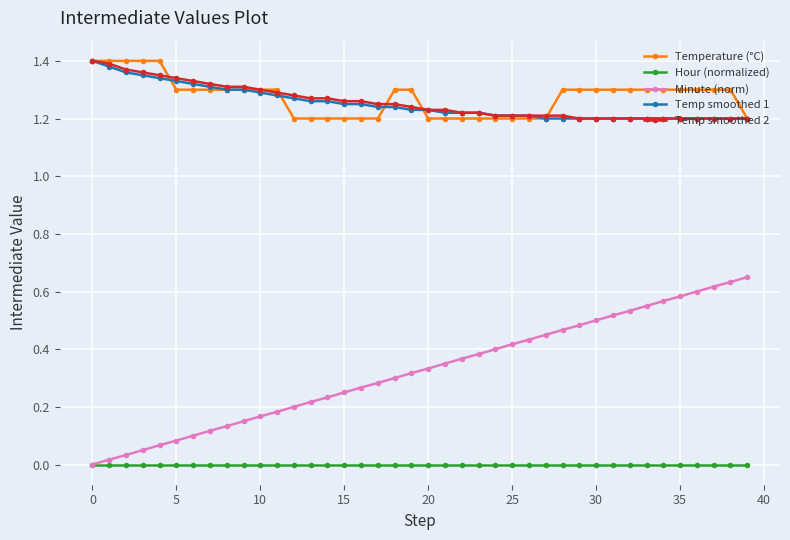

True or false: Hour (normalized) and Temp smoothed 2 intersect in this chart.

False